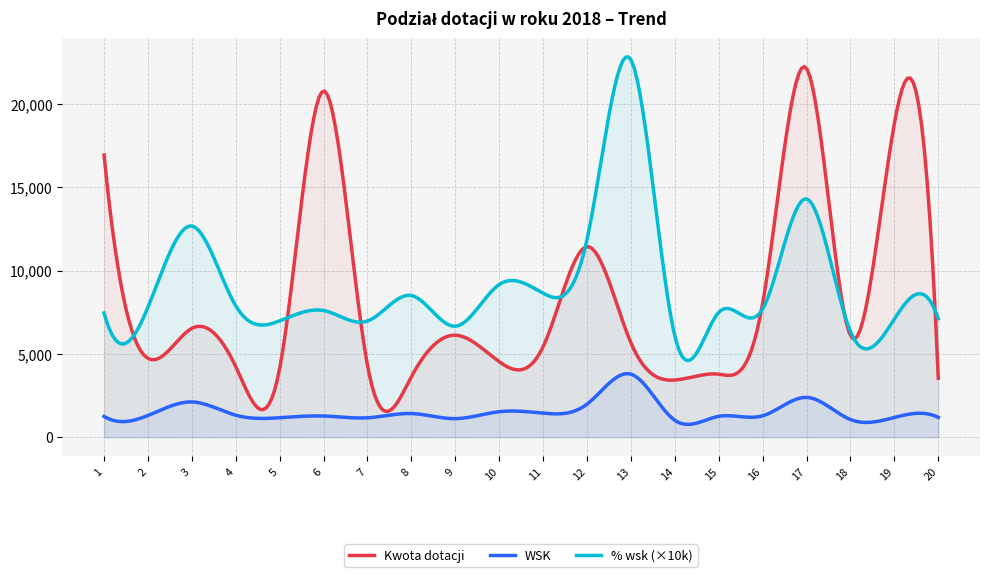

What is the smallest value displayed?

767.5